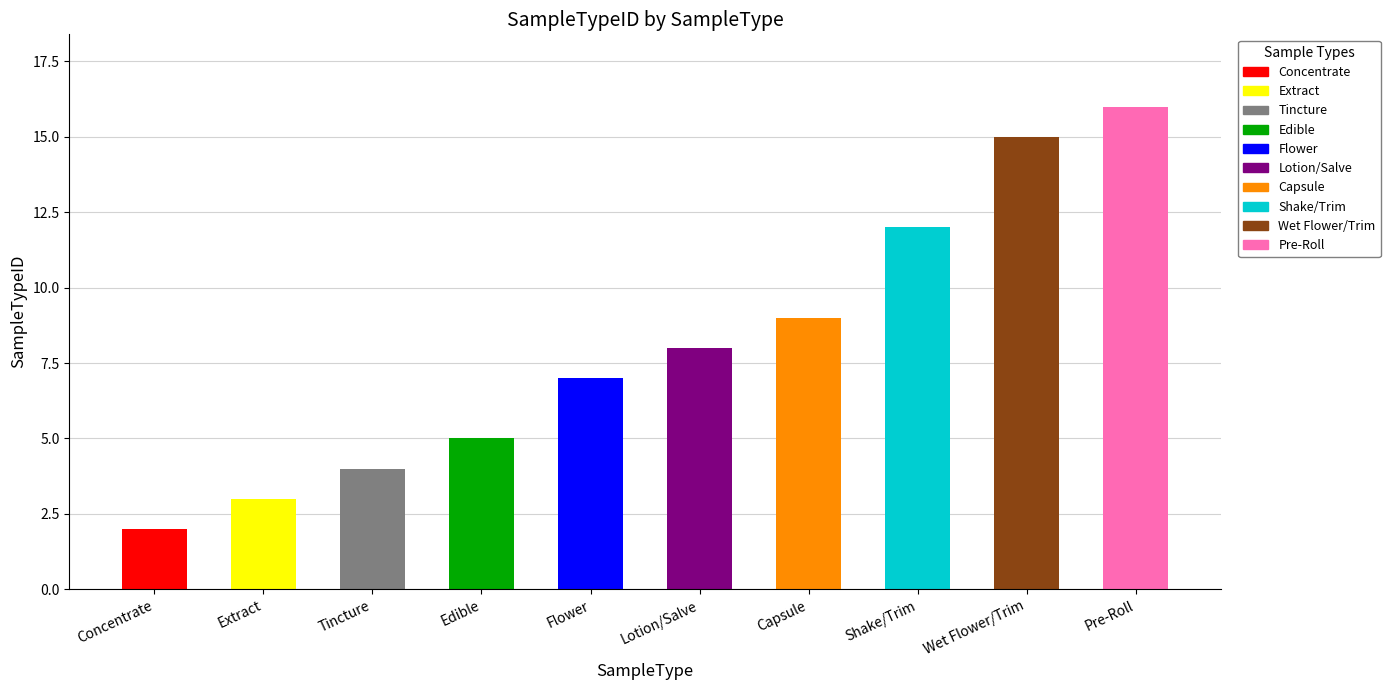

List the labels in order of value, largest first.

Pre-Roll, Wet Flower/Trim, Shake/Trim, Capsule, Lotion/Salve, Flower, Edible, Tincture, Extract, Concentrate